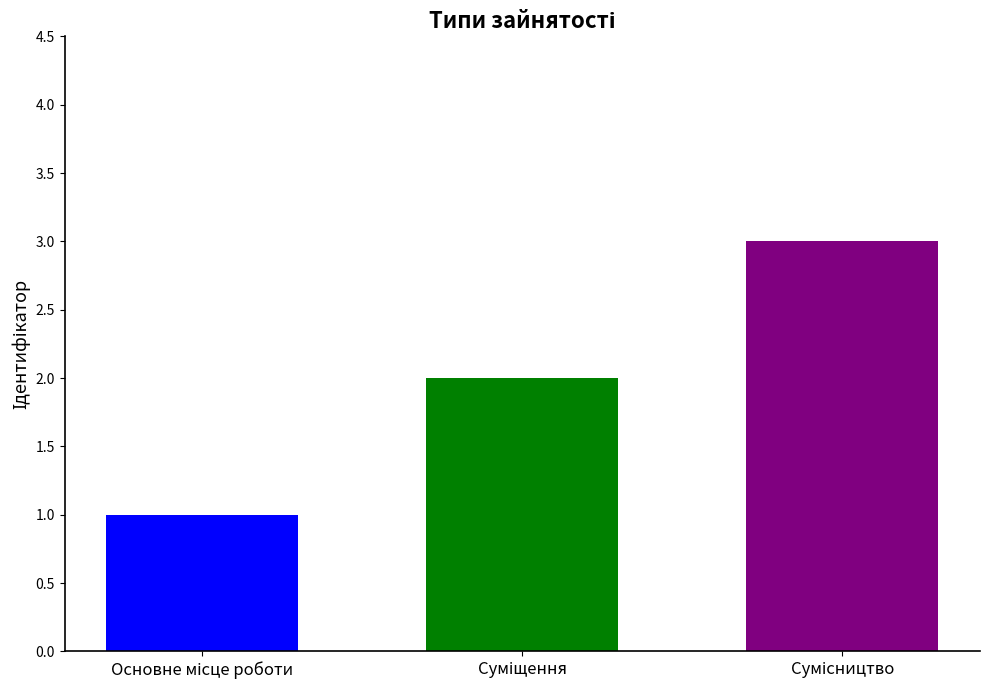

What is the greatest value displayed?

3